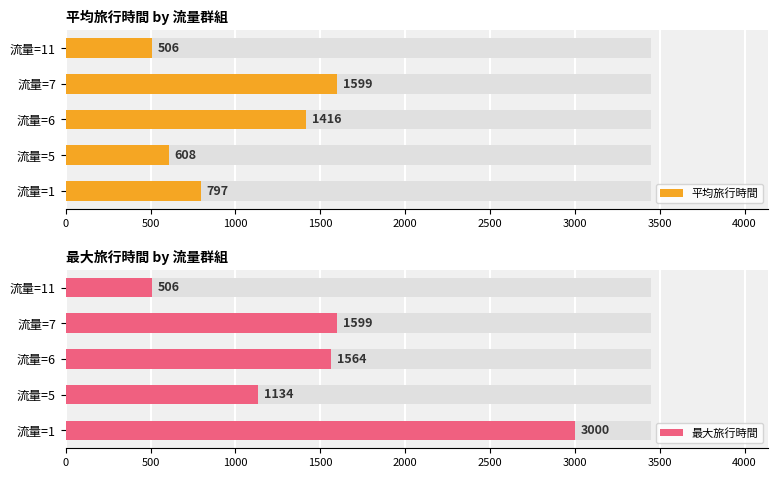

How many data points in 平均旅行時間 are less than 796?

2